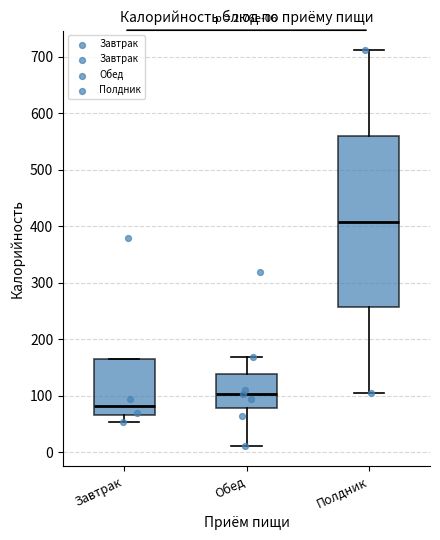

Which box's median line is the lowest?

Завтрак